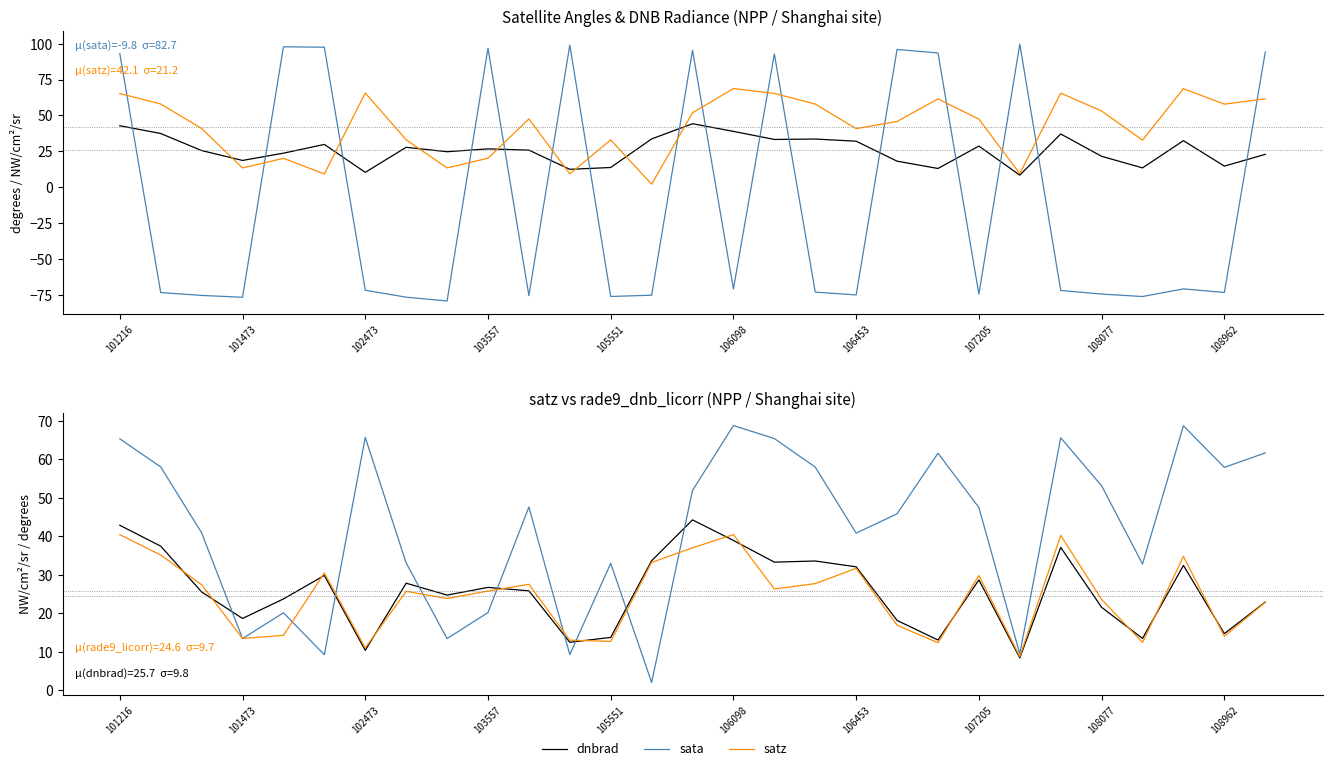

Between 107205 and 12, which series saw the biggest shift?

dnbrad